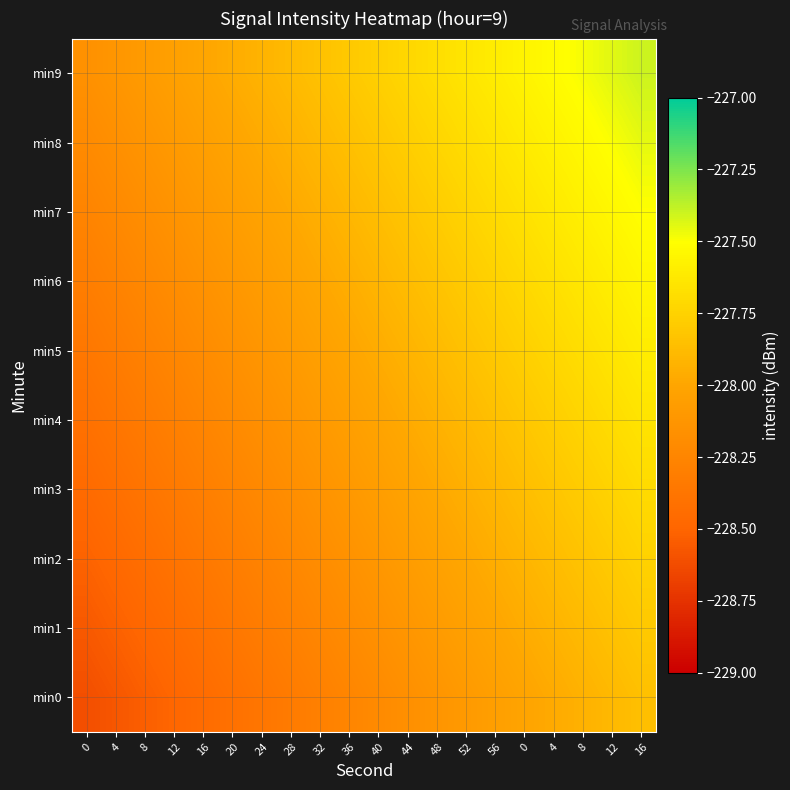

Reading left to right, transcribe all the data shown in this chart.

min0: 0=-228.6	4=-228.6	8=-228.5	12=-228.5	16=-228.5	20=-228.4	24=-228.4	28=-228.3	32=-228.3	36=-228.3	40=-228.2	44=-228.2	48=-228.1	52=-228.1	56=-228.1	0=-228.0	4=-228.0	8=-227.9	12=-227.9	16=-227.9
min1: 0=-228.6	4=-228.5	8=-228.5	12=-228.4	16=-228.4	20=-228.4	24=-228.3	28=-228.3	32=-228.2	36=-228.2	40=-228.2	44=-228.1	48=-228.1	52=-228.0	56=-228.0	0=-228.0	4=-227.9	8=-227.9	12=-227.8	16=-227.8
min2: 0=-228.5	4=-228.5	8=-228.4	12=-228.4	16=-228.4	20=-228.3	24=-228.3	28=-228.2	32=-228.2	36=-228.2	40=-228.1	44=-228.1	48=-228.0	52=-228.0	56=-228.0	0=-227.9	4=-227.9	8=-227.8	12=-227.8	16=-227.8
min3: 0=-228.5	4=-228.4	8=-228.4	12=-228.3	16=-228.3	20=-228.3	24=-228.2	28=-228.2	32=-228.1	36=-228.1	40=-228.1	44=-228.0	48=-228.0	52=-227.9	56=-227.9	0=-227.9	4=-227.8	8=-227.8	12=-227.7	16=-227.7
min4: 0=-228.4	4=-228.4	8=-228.3	12=-228.3	16=-228.3	20=-228.2	24=-228.2	28=-228.1	32=-228.1	36=-228.1	40=-228.0	44=-228.0	48=-227.9	52=-227.9	56=-227.9	0=-227.8	4=-227.8	8=-227.7	12=-227.7	16=-227.7
min5: 0=-228.4	4=-228.3	8=-228.3	12=-228.2	16=-228.2	20=-228.2	24=-228.1	28=-228.1	32=-228.0	36=-228.0	40=-228.0	44=-227.9	48=-227.9	52=-227.8	56=-227.8	0=-227.8	4=-227.7	8=-227.7	12=-227.6	16=-227.6
min6: 0=-228.3	4=-228.3	8=-228.2	12=-228.2	16=-228.2	20=-228.1	24=-228.1	28=-228.0	32=-228.0	36=-228.0	40=-227.9	44=-227.9	48=-227.8	52=-227.8	56=-227.8	0=-227.7	4=-227.7	8=-227.6	12=-227.6	16=-227.6
min7: 0=-228.3	4=-228.2	8=-228.2	12=-228.1	16=-228.1	20=-228.1	24=-228.0	28=-228.0	32=-227.9	36=-227.9	40=-227.9	44=-227.8	48=-227.8	52=-227.7	56=-227.7	0=-227.7	4=-227.6	8=-227.6	12=-227.5	16=-227.5
min8: 0=-228.2	4=-228.2	8=-228.1	12=-228.1	16=-228.1	20=-228.0	24=-228.0	28=-227.9	32=-227.9	36=-227.9	40=-227.8	44=-227.8	48=-227.7	52=-227.7	56=-227.7	0=-227.6	4=-227.6	8=-227.5	12=-227.5	16=-227.5
min9: 0=-228.2	4=-228.1	8=-228.1	12=-228.0	16=-228.0	20=-228.0	24=-227.9	28=-227.9	32=-227.8	36=-227.8	40=-227.8	44=-227.7	48=-227.7	52=-227.6	56=-227.6	0=-227.6	4=-227.5	8=-227.5	12=-227.4	16=-227.4